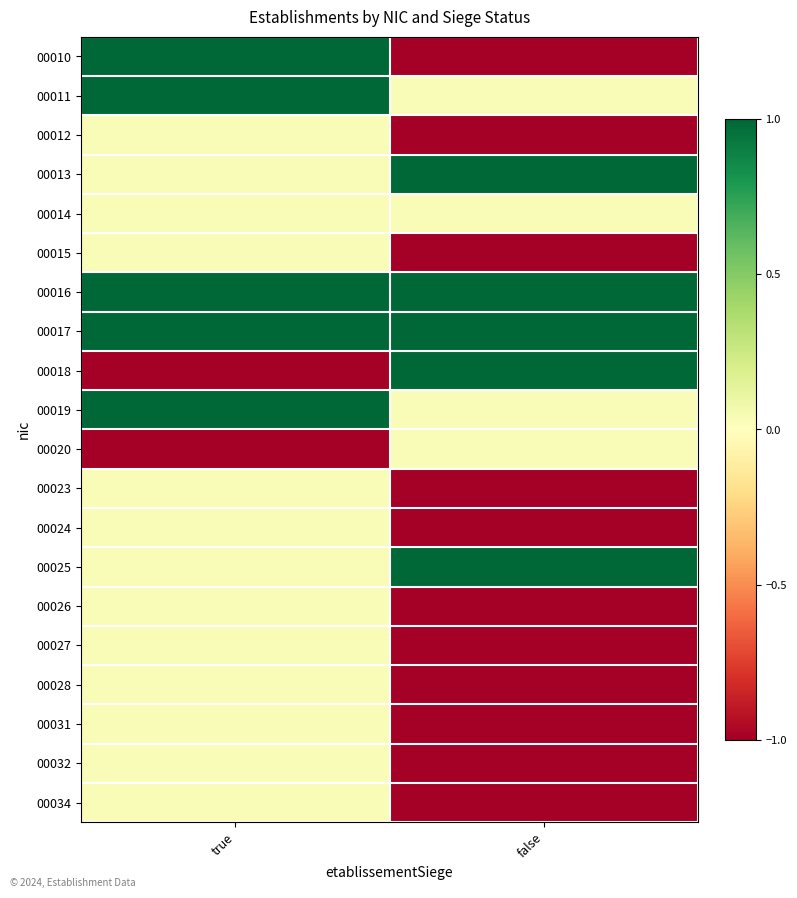

Count the number of categories in the chart.

2